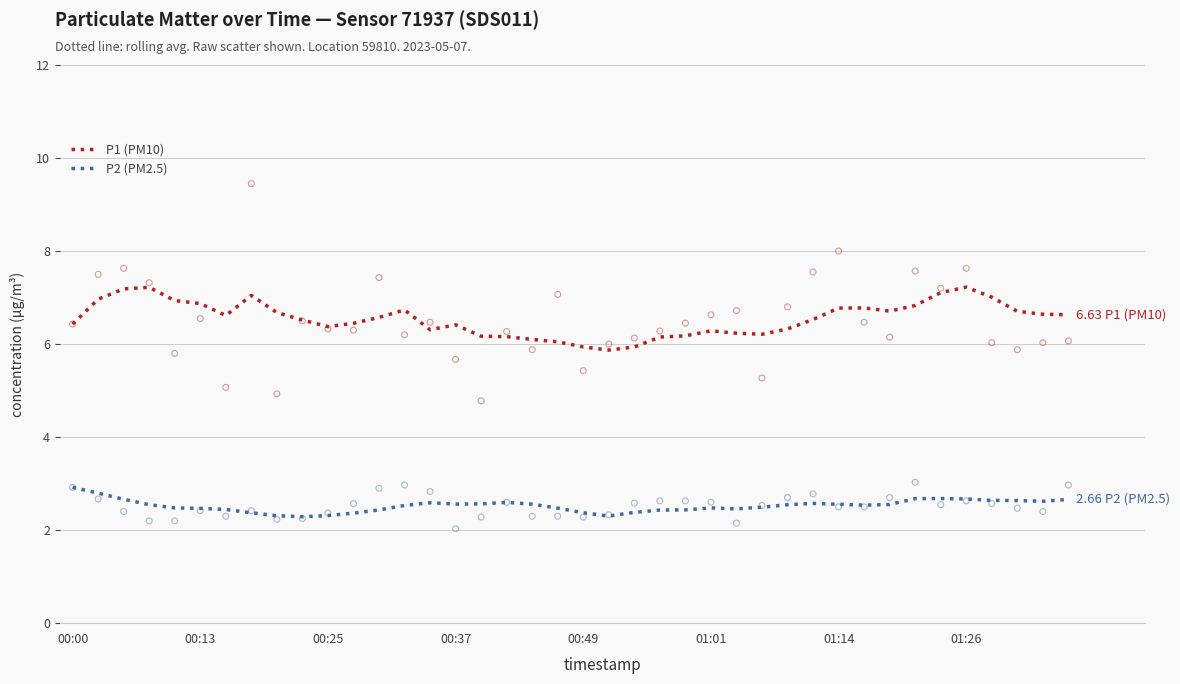

What are all the series names shown in the legend?

P1 (PM10), P2 (PM2.5)